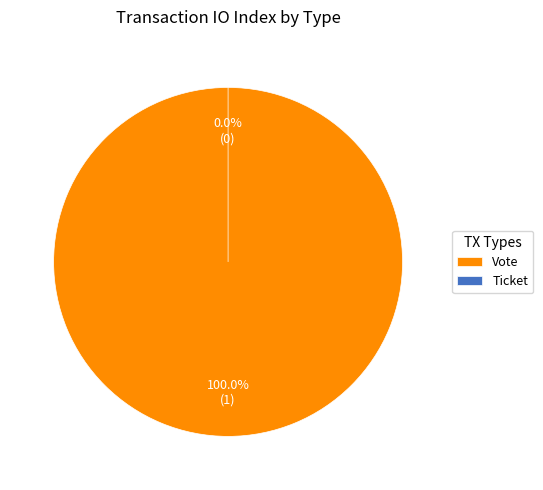

To the nearest percent, what portion does Vote represent?

100%